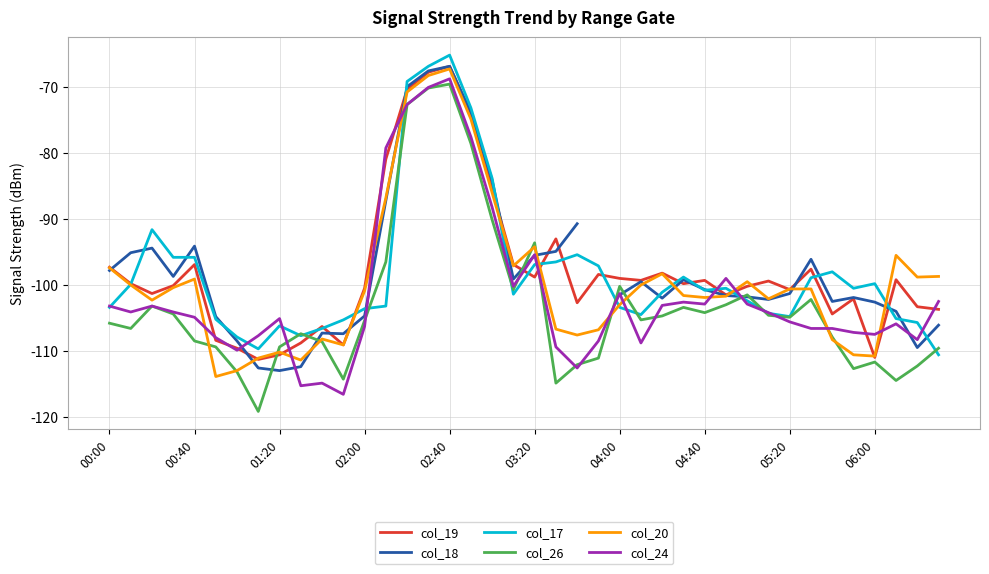

What is the difference between the maximum and minimum values in the col_20 series?

46.7